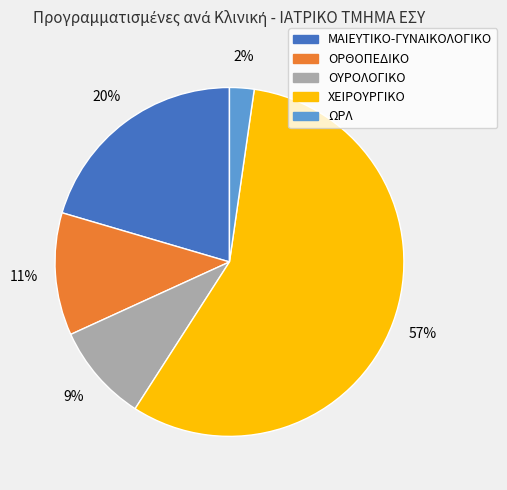

To the nearest percent, what portion does ΟΥΡΟΛΟΓΙΚΟ represent?

9%